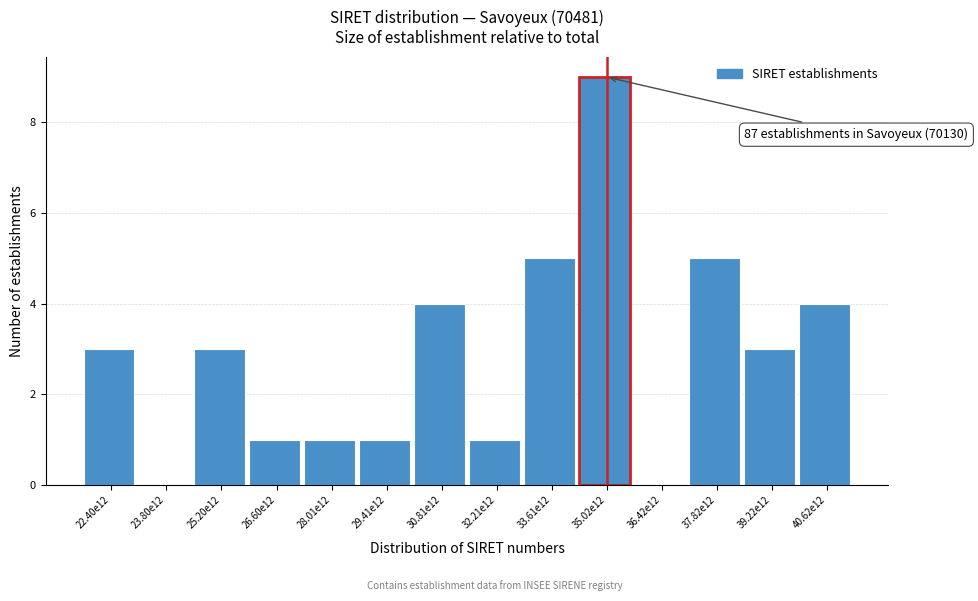

Reading left to right, list all the values displayed in this chart.

22.40e12=3	23.80e12=0	25.20e12=3	26.60e12=1	28.01e12=1	29.41e12=1	30.81e12=4	32.21e12=1	33.61e12=5	35.02e12=9	36.42e12=0	37.82e12=5	39.22e12=3	40.62e12=4